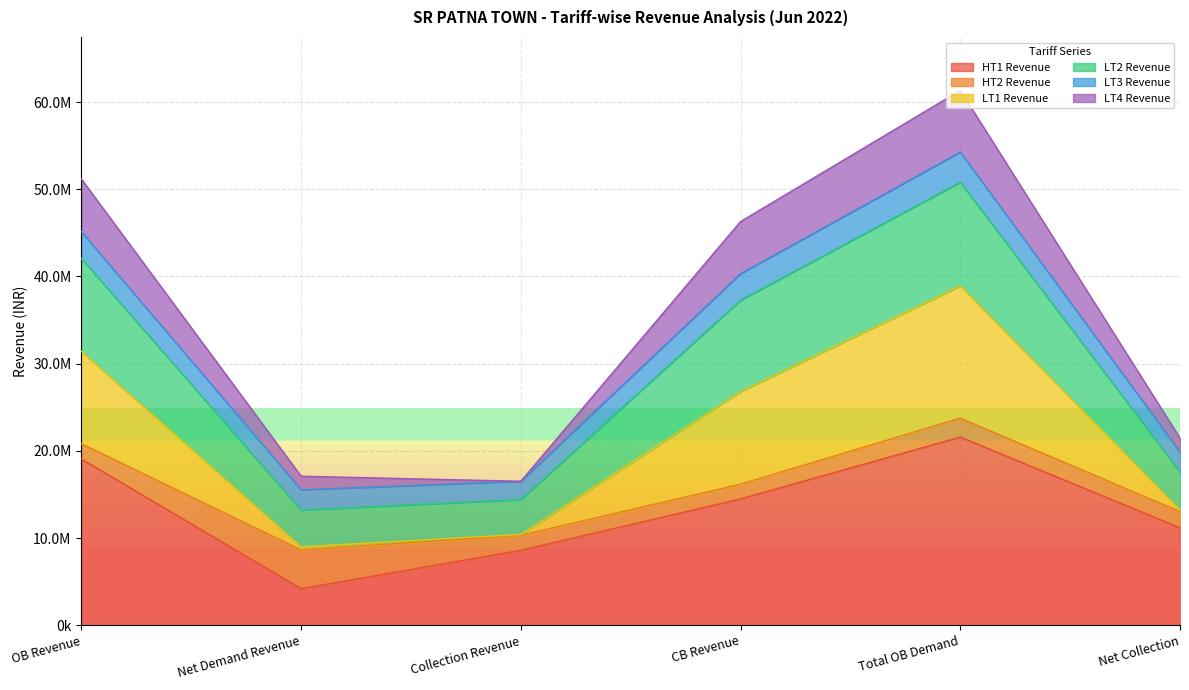

Between Total OB Demand and Net Collection, which series saw the biggest shift?

LT1 Revenue